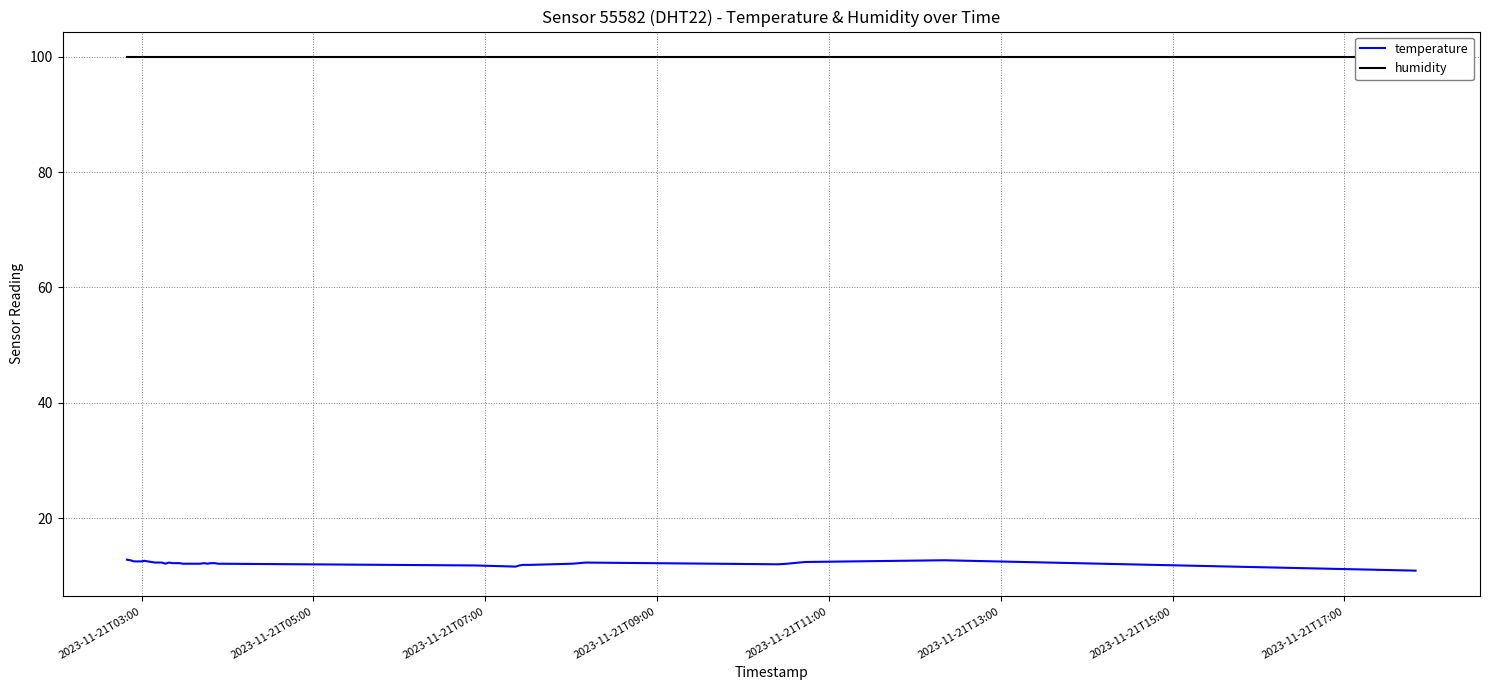

Reading left to right, transcribe all the data shown in this chart.

temperature: 12.8	12.7	12.5	12.5	12.5	12.6	12.5	12.4	12.3	12.3	12.3	12.1	12.3	12.2	12.2	12.2	12.1	12.1	12.1	12.1	12.1	12.1	12.2	12.1	12.2	12.2	12.1	11.8	11.6	11.8	11.9	11.9	11.9	12.1	12.3	12.0	12.1	12.4	12.7	10.9
humidity: 99.9	99.9	99.9	99.9	99.9	99.9	99.9	99.9	99.9	99.9	99.9	99.9	99.9	99.9	99.9	99.9	99.9	99.9	99.9	99.9	99.9	99.9	99.9	99.9	99.9	99.9	99.9	99.9	99.9	99.9	99.9	99.9	99.9	99.9	99.9	99.9	99.9	99.9	99.9	99.9